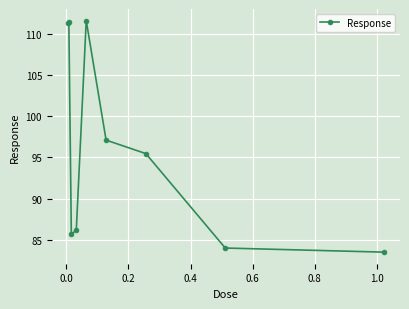

What is the minimum value shown in the chart?

83.5